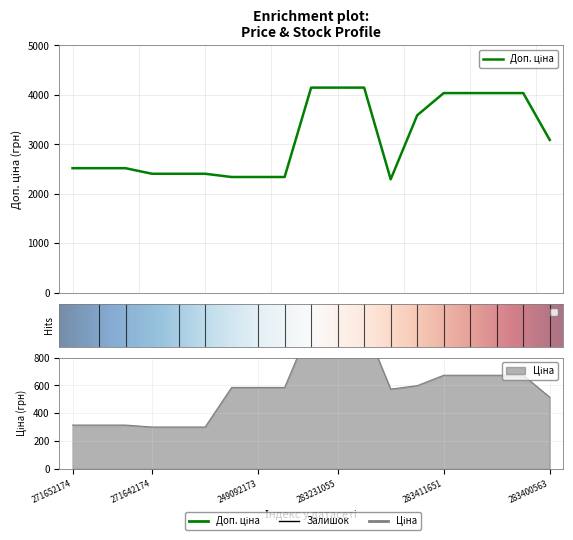

What is the difference between the Ціна values at 271642174 and 283231055?

735.8